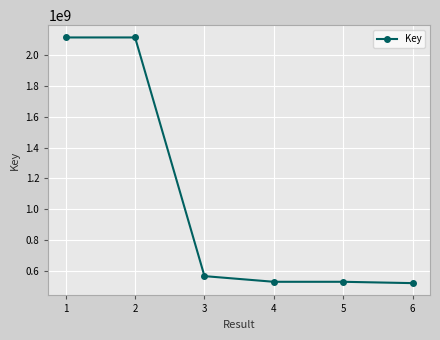

Is it true that the value at 2 is 1039857782?

False